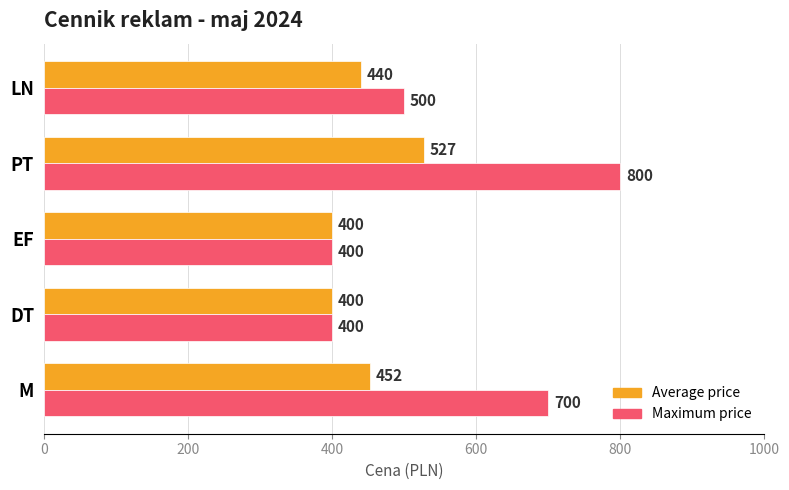

Which series changed the most between PT and LN?

Maximum price